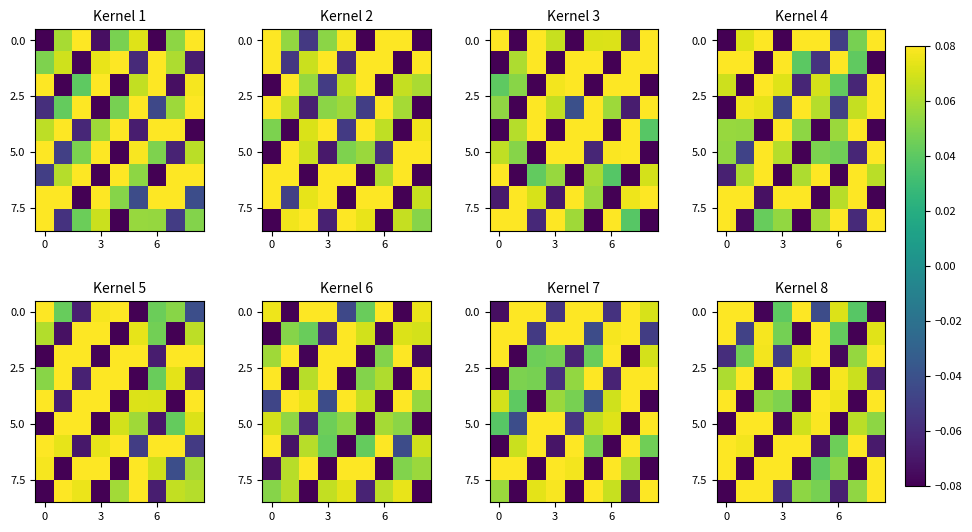

How many data points does each series have?

9